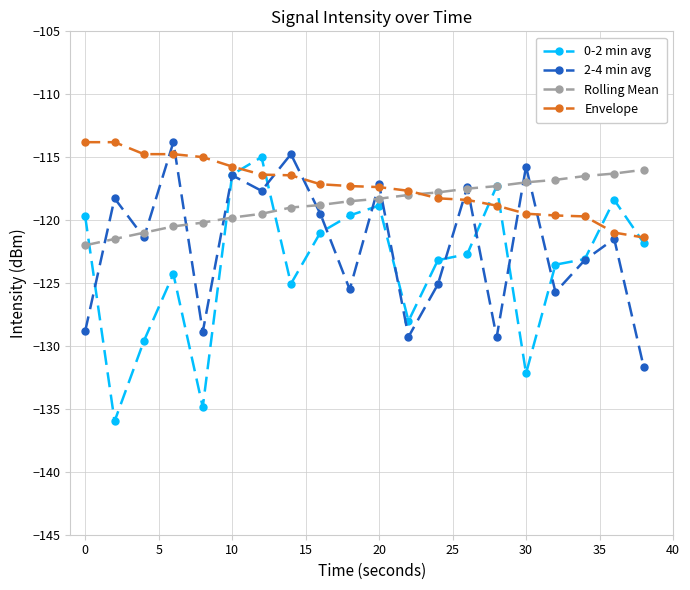

Which series ends up on top after the final intersection of Envelope and 0-2 min avg?

Envelope